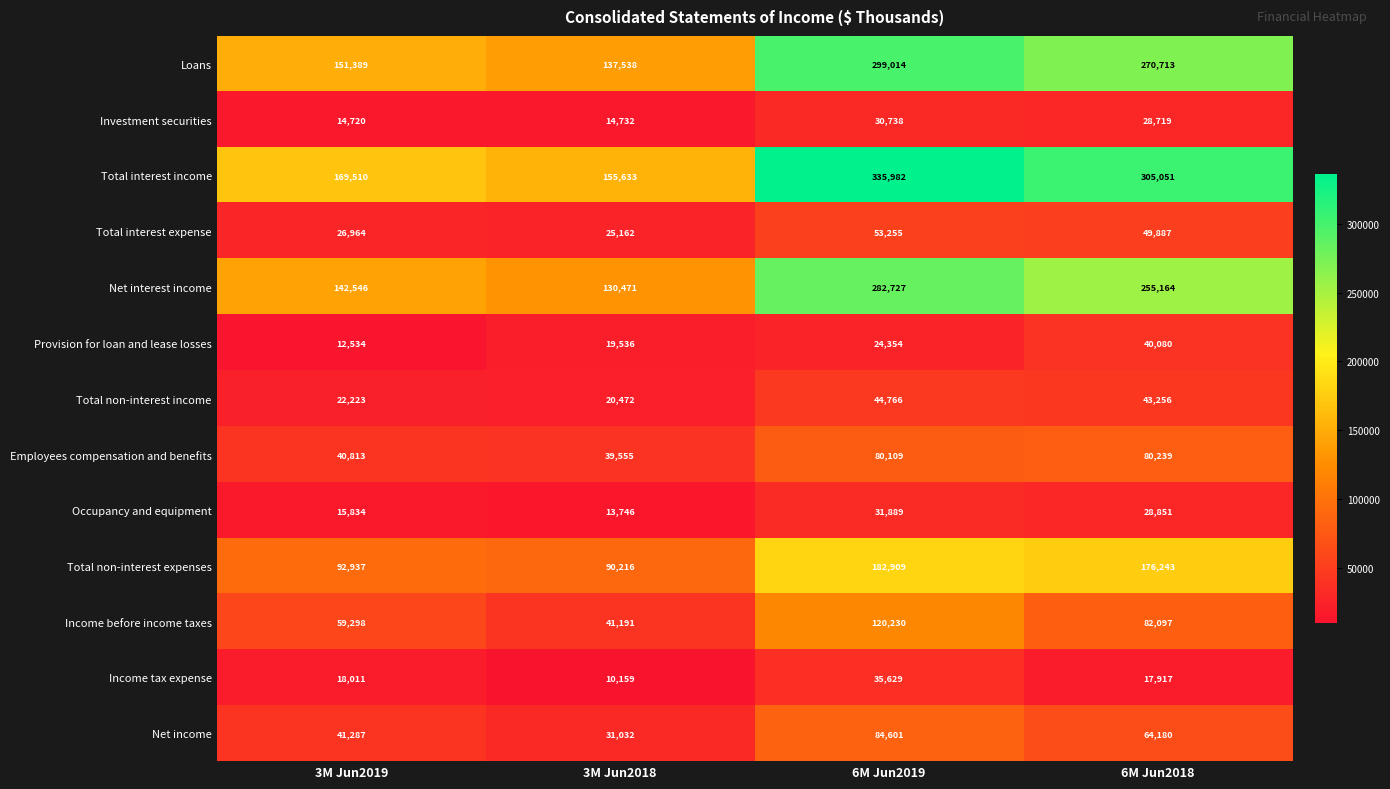

What value does the Employees compensation and benefits series have at 6M Jun2019?

80109